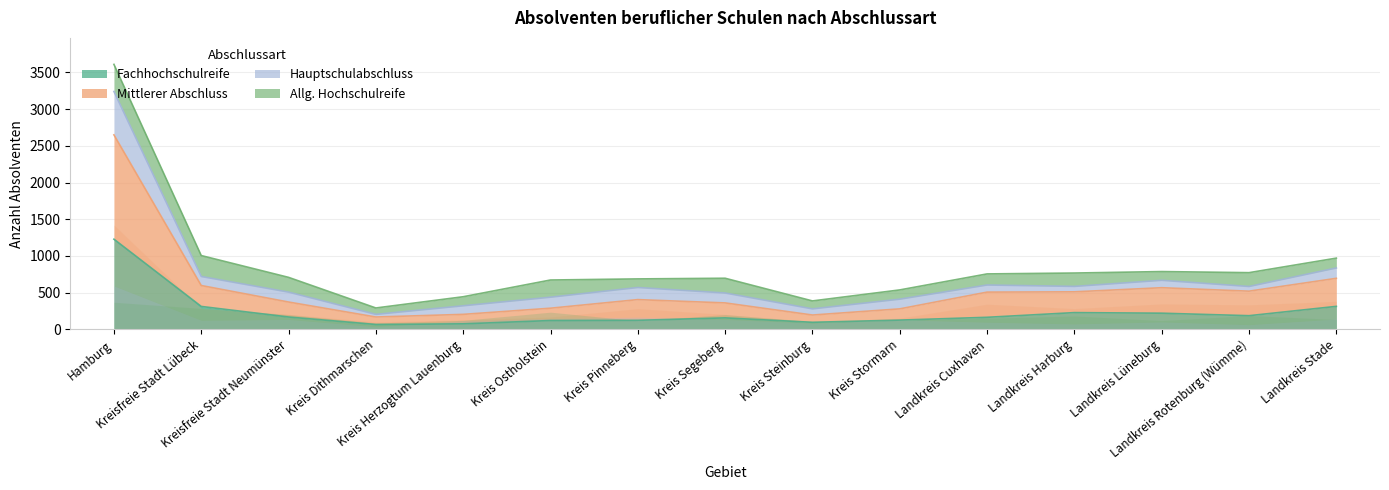

At which category is the sum across all series the highest?

Hamburg